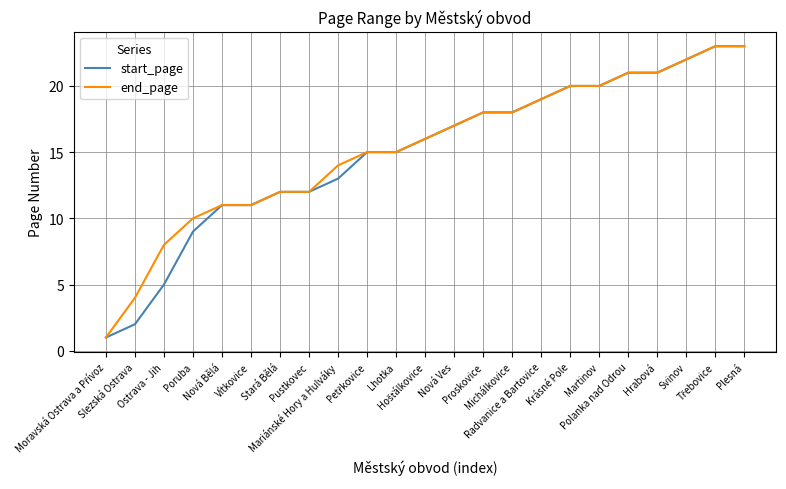

What is the maximum value shown in the chart?

23